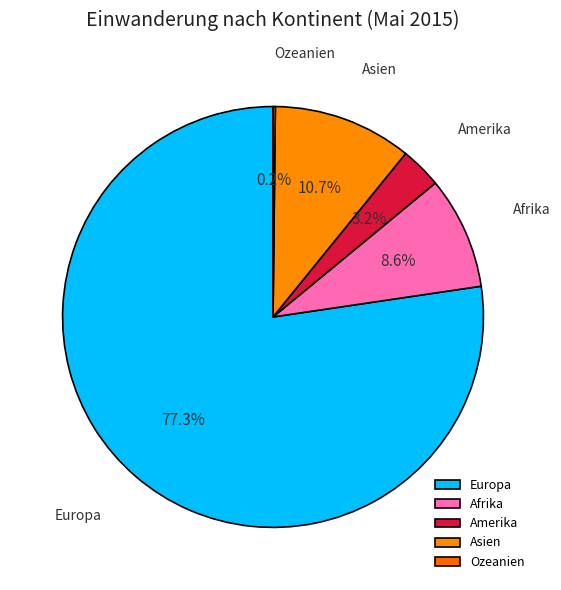

Is Europa the majority of the pie?

Yes